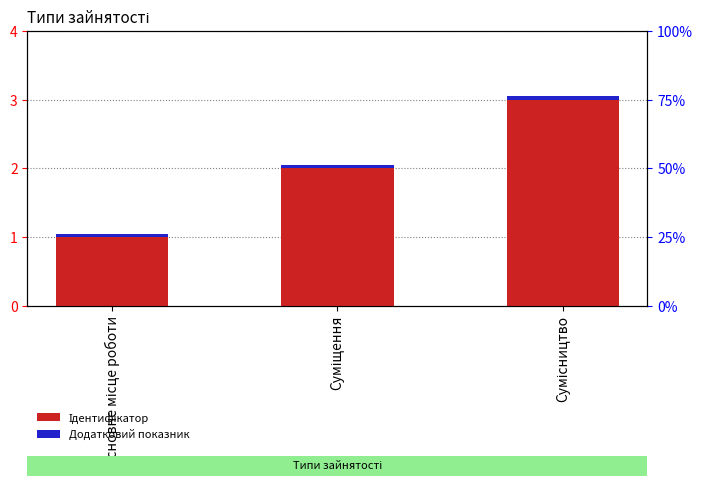

The Ідентифікатор series shows 3.0 at Сумісництво. True or false?

True